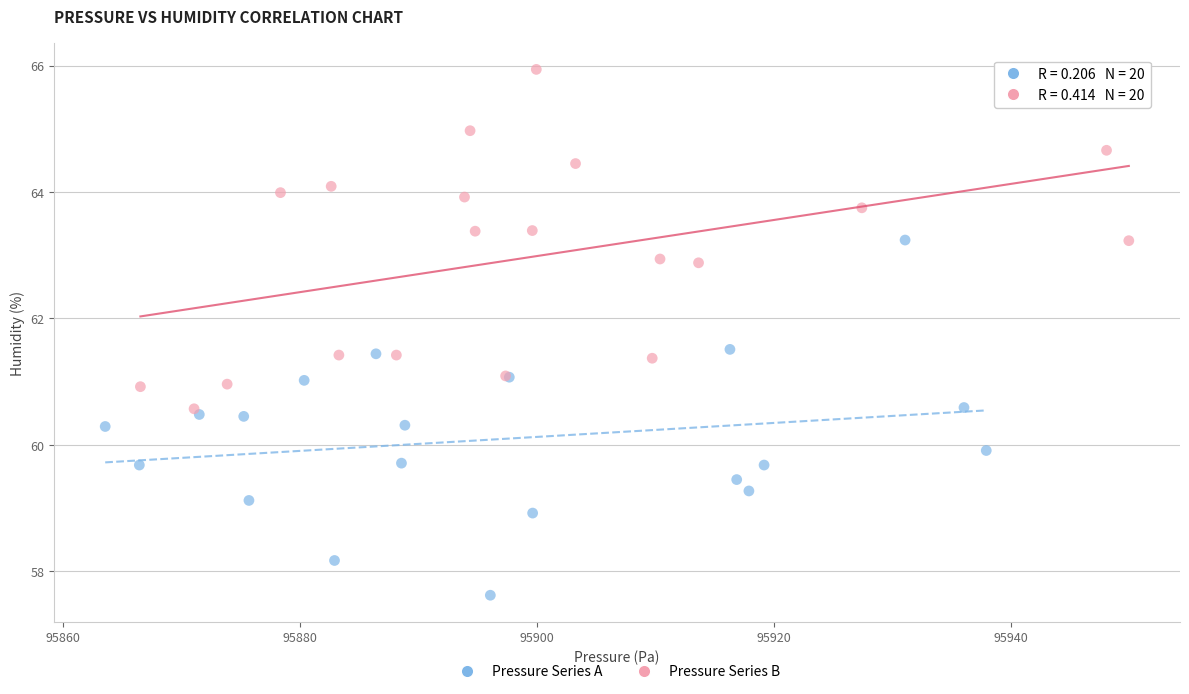

Which series contains the highest Y value?

Pressure Series B